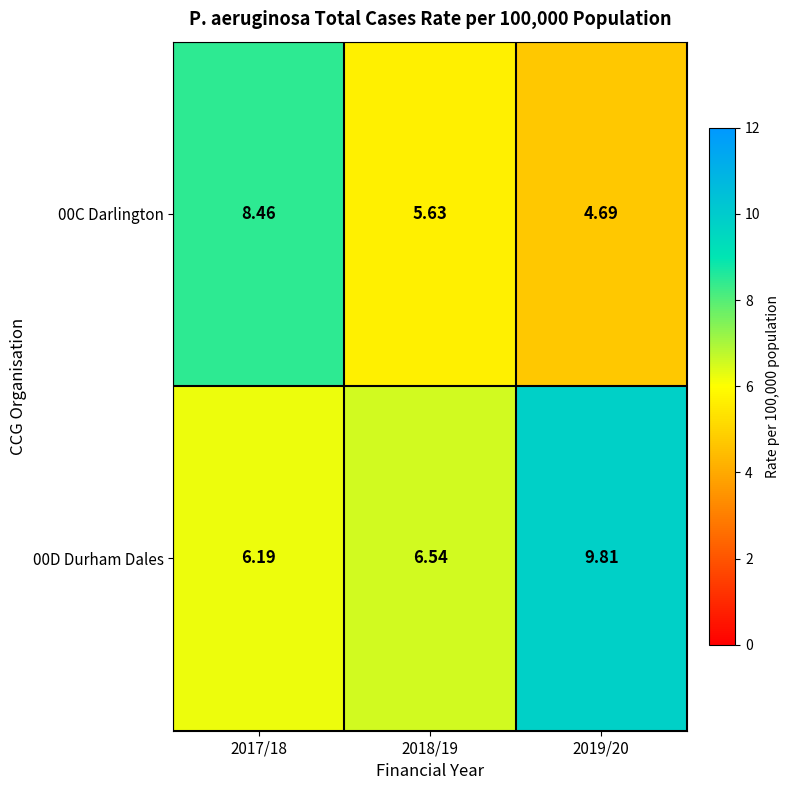

Is the value of 00D Durham Dales at 2017/18 greater than the value of 00C Darlington at 2018/19?

Yes